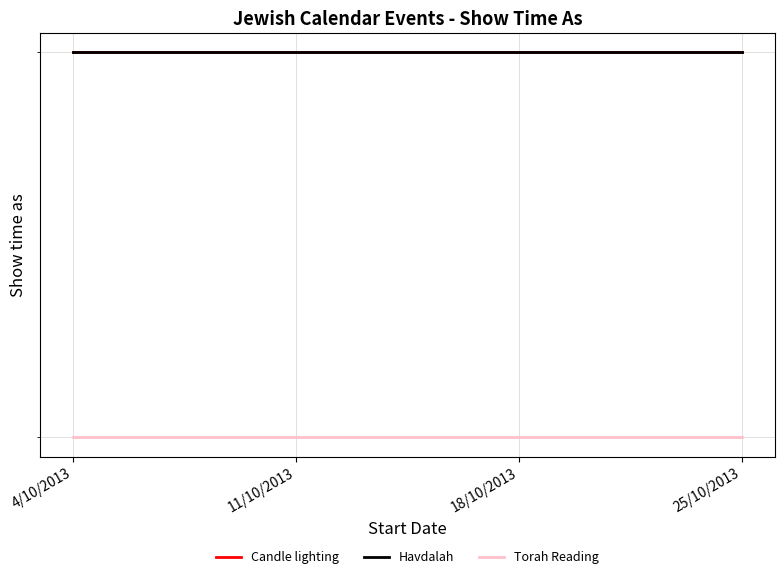

What is the lowest value of the Havdalah series?

4